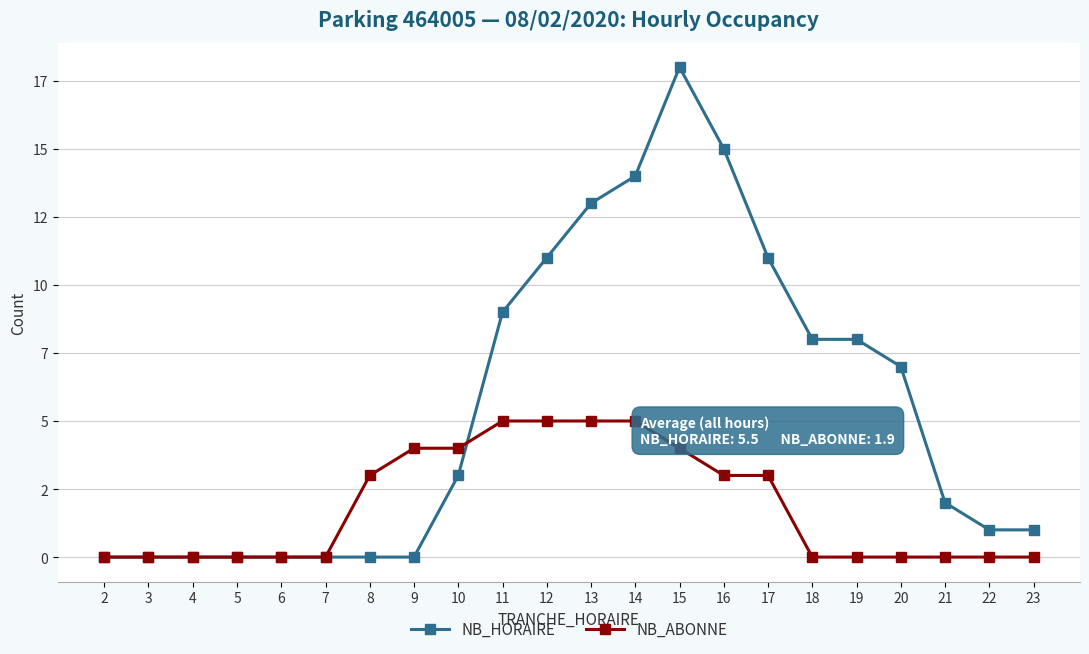

Reading left to right, list all the values displayed in this chart.

NB_HORAIRE: 2=0	3=0	4=0	5=0	6=0	7=0	8=0	9=0	10=3	11=9	12=11	13=13	14=14	15=18	16=15	17=11	18=8	19=8	20=7	21=2	22=1	23=1
NB_ABONNE: 2=0	3=0	4=0	5=0	6=0	7=0	8=3	9=4	10=4	11=5	12=5	13=5	14=5	15=4	16=3	17=3	18=0	19=0	20=0	21=0	22=0	23=0